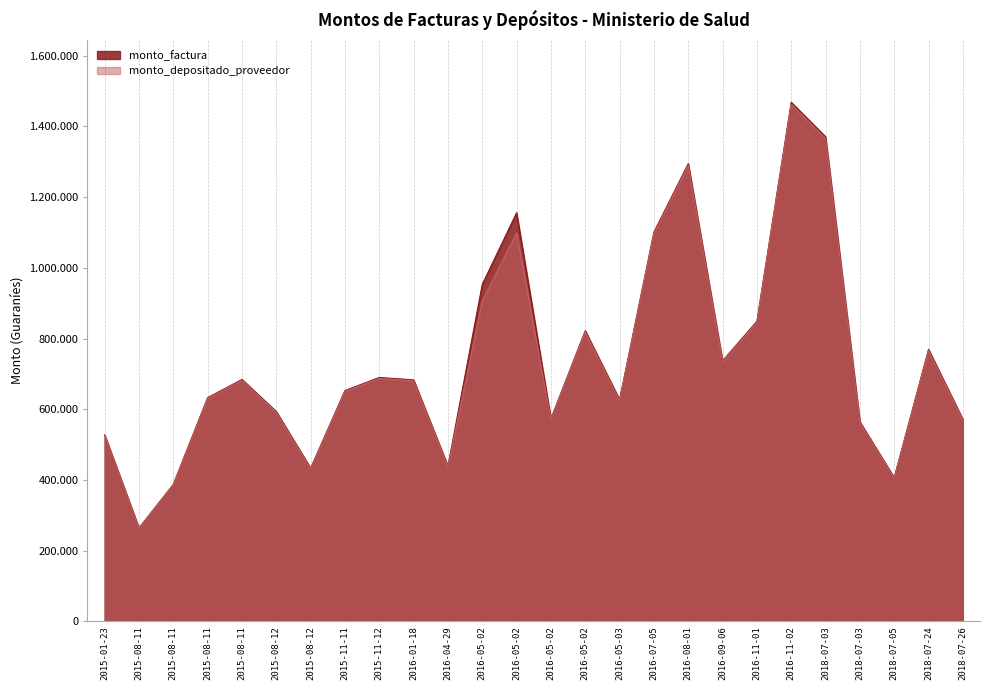

What is the highest value of the monto_factura series?

1468320